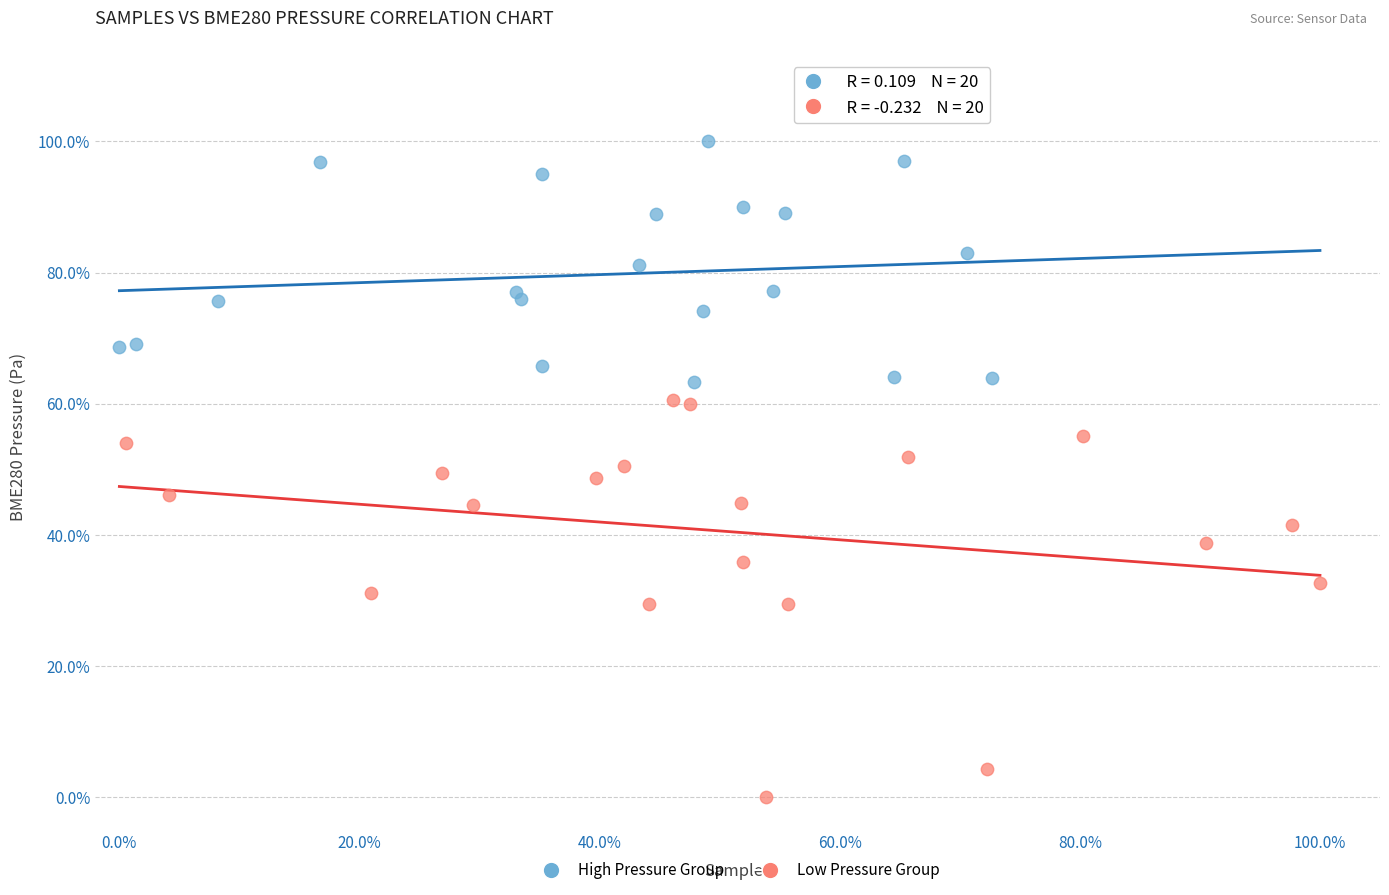

Which series reaches the maximum Y coordinate?

High Pressure Group